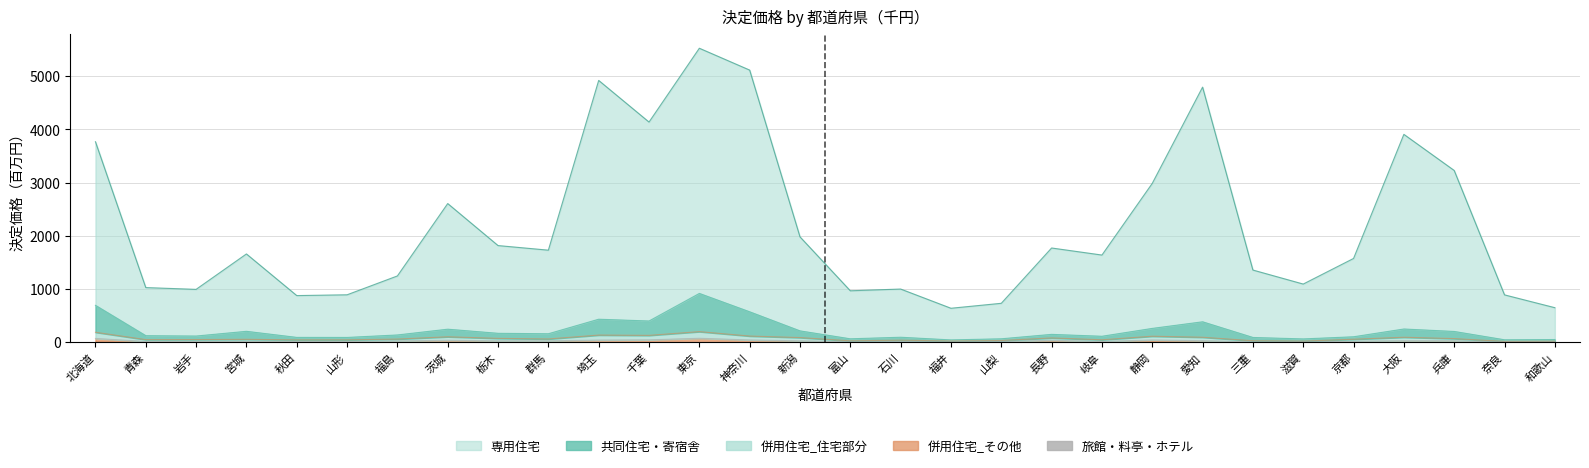

Which series has the largest range (max minus min)?

専用住宅